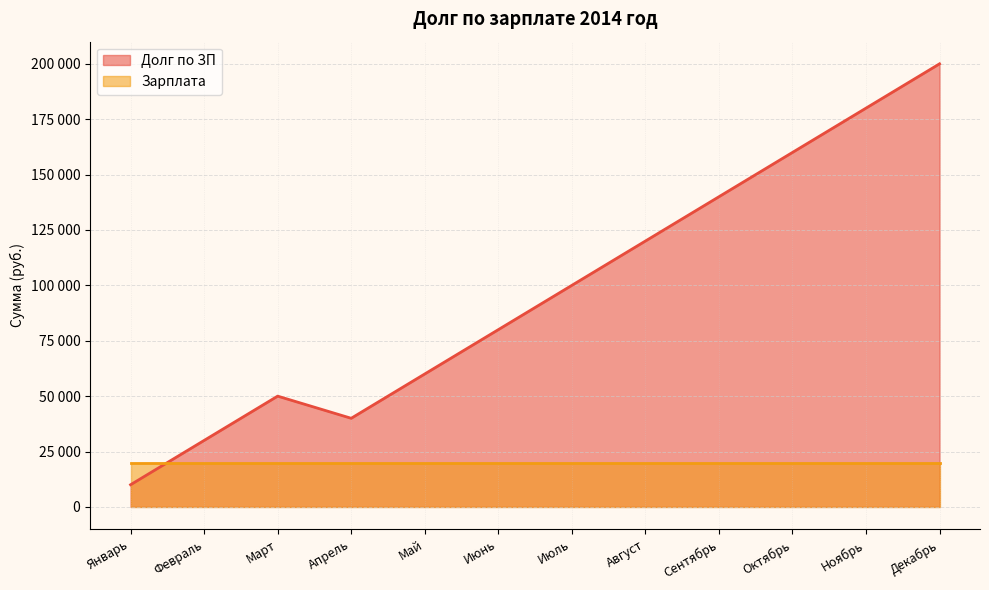

Does the chart have visible grid lines?

Yes